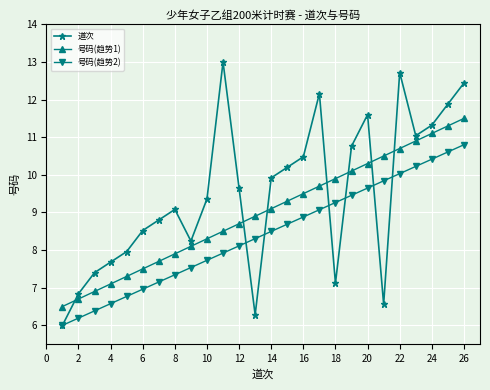

Which series has the largest total across all categories?

道次